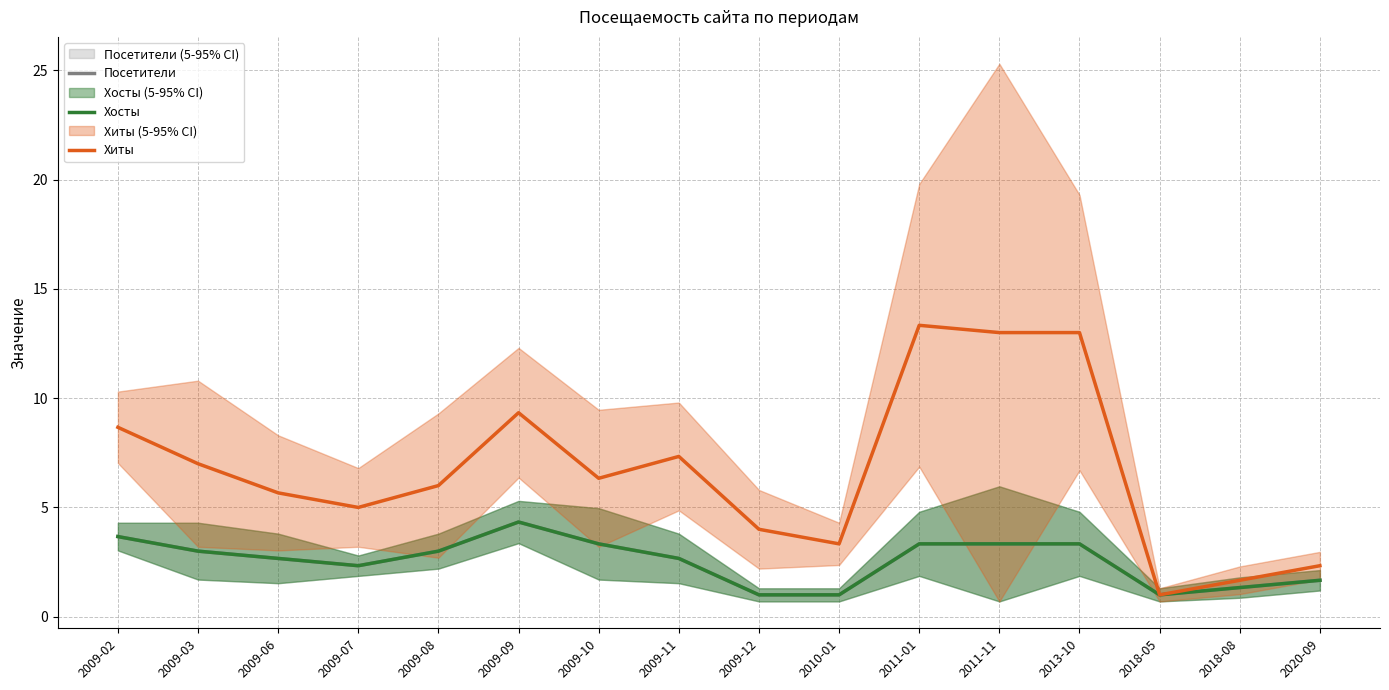

True or false: Посетители and Хиты intersect in this chart.

False